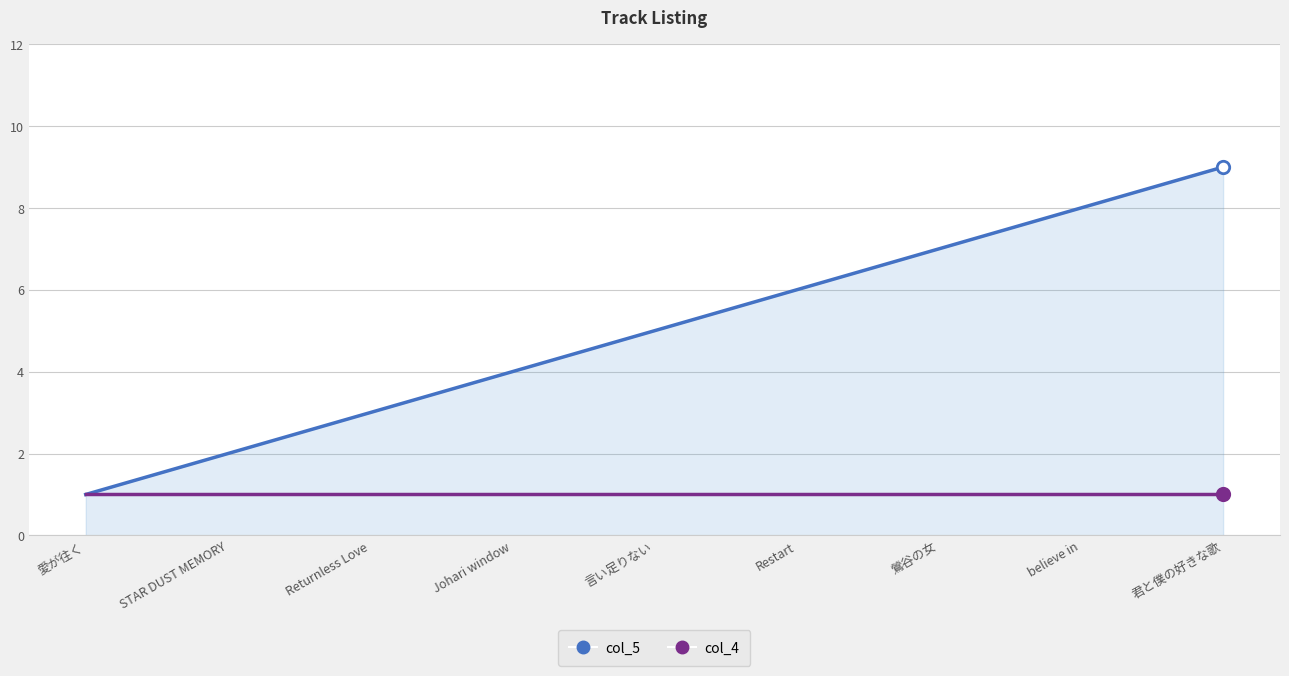

What is the total value across all series at STAR DUST MEMORY?

3